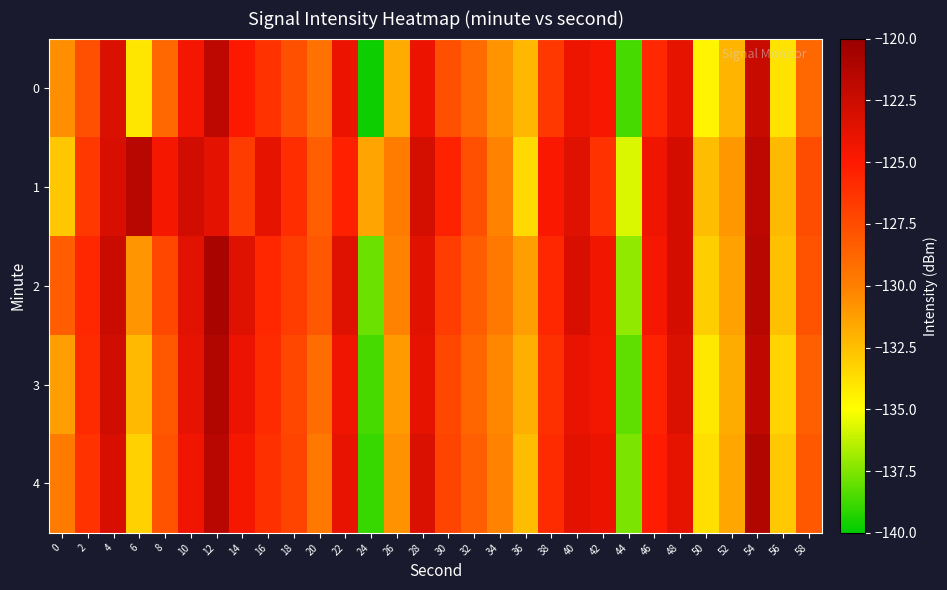

Which has a higher value, 2 or 26?

2